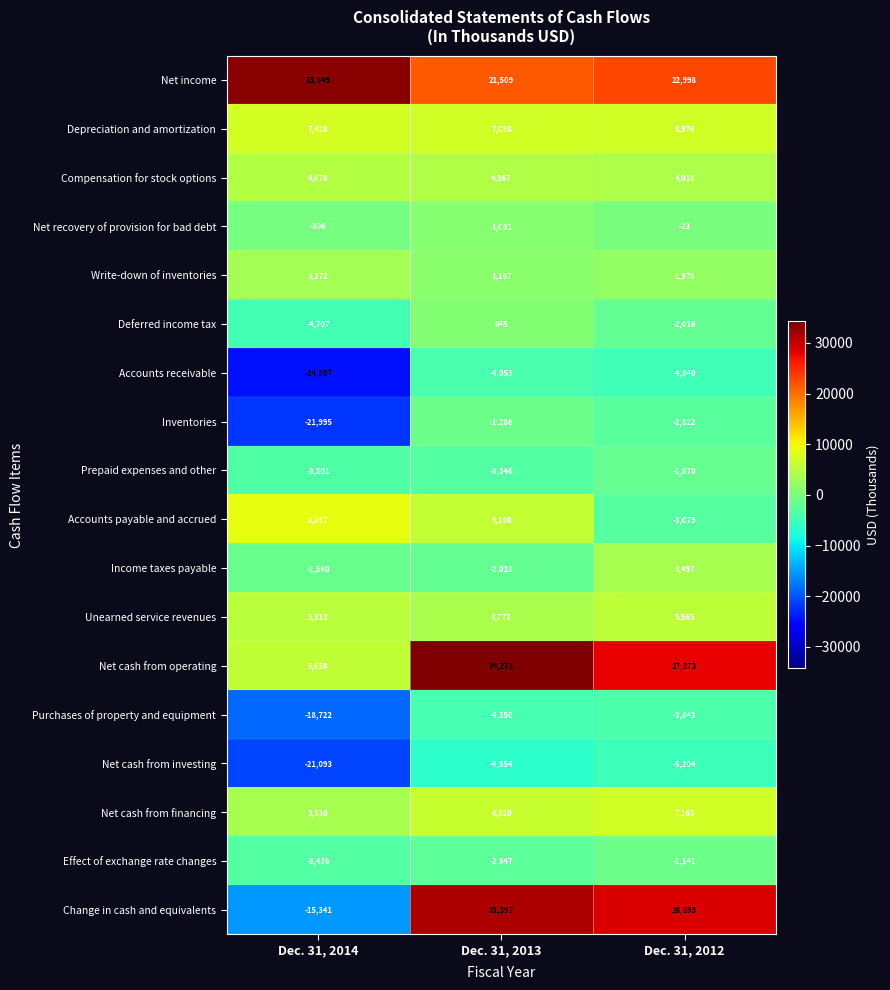

Rank the series at Dec. 31, 2014 from lowest to highest value.

Accounts receivable, Inventories, Net cash from investing, Purchases of property and equipment, Change in cash and equivalents, Deferred income tax, Prepaid expenses and other, Effect of exchange rate changes, Income taxes payable, Net recovery of provision for bad debt, Write-down of inventories, Net cash from financing, Compensation for stock options, Unearned service revenues, Net cash from operating, Depreciation and amortization, Accounts payable and accrued, Net income